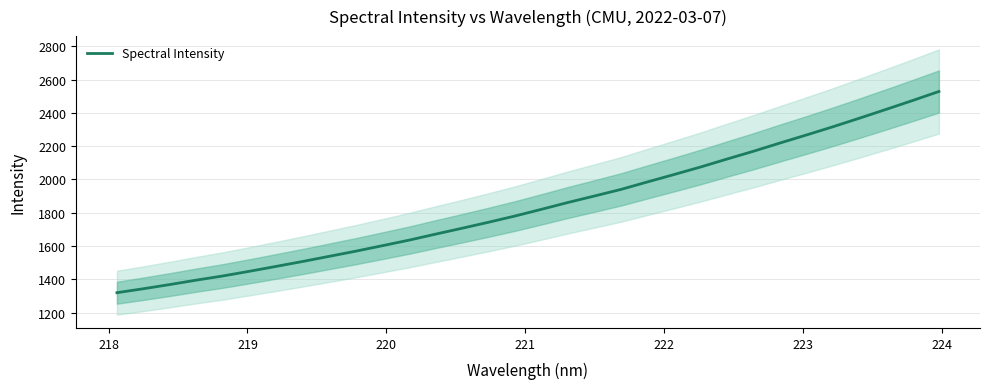

True or false: the data has more than 1 interior local peaks.

False